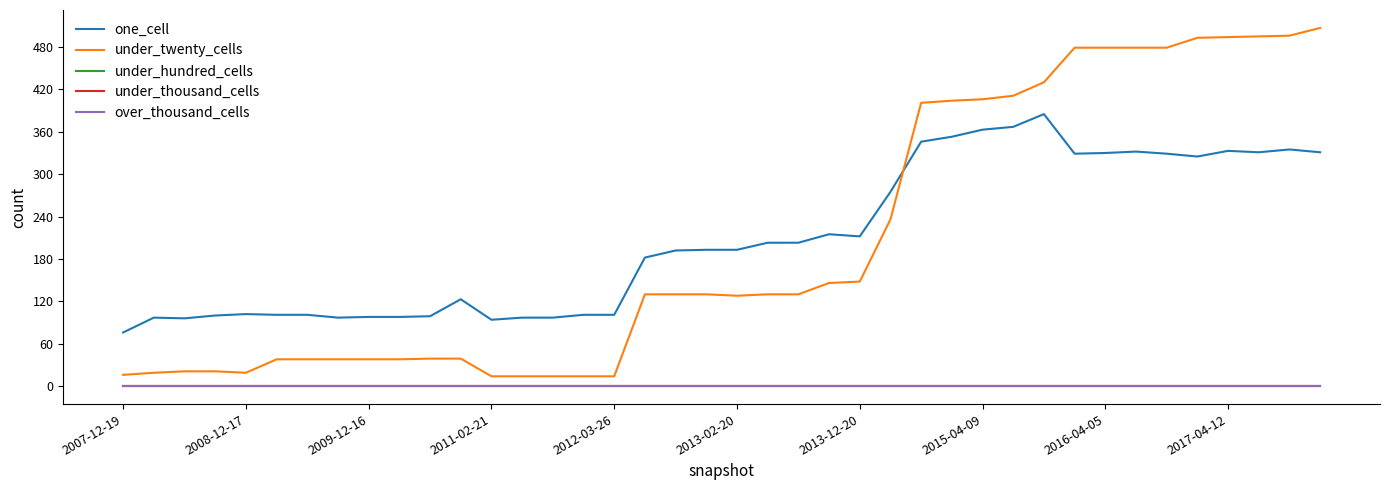

Does the chart have visible grid lines?

No